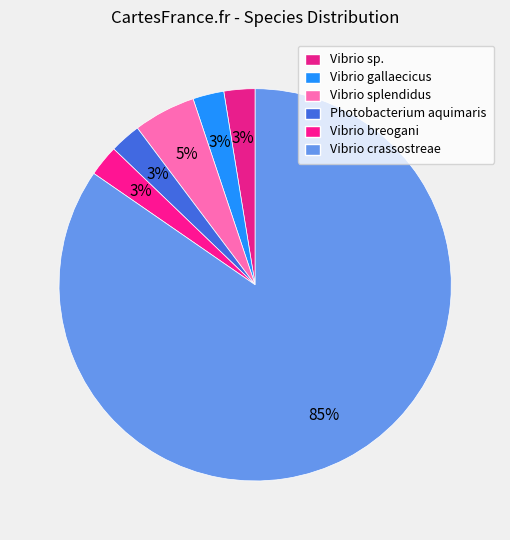

Count the number of slices in the pie.

6